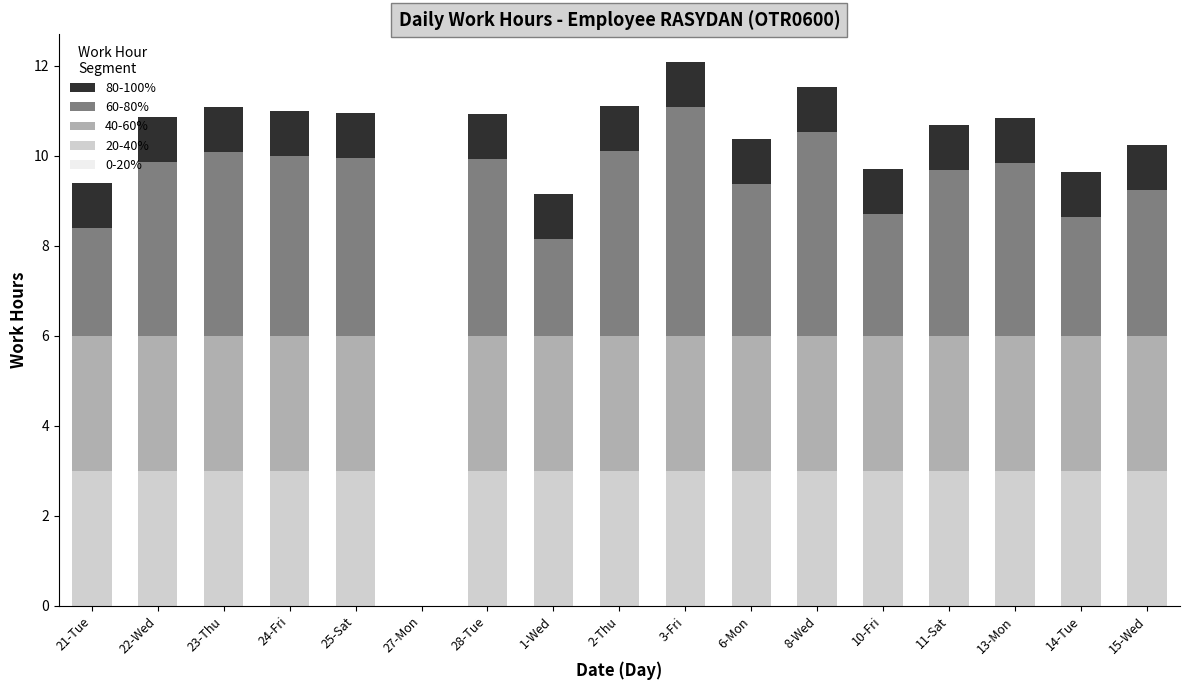

What is the highest value of the 20-40% series?

3.0